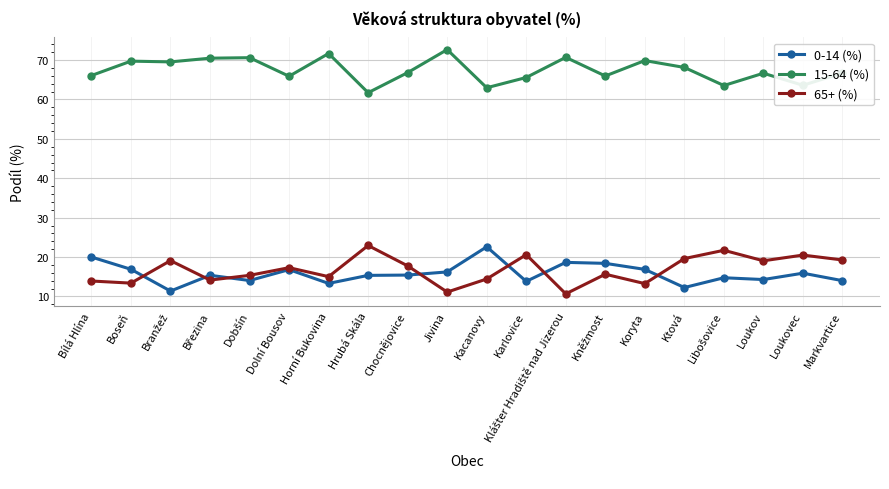

How many lines are shown in the chart?

3